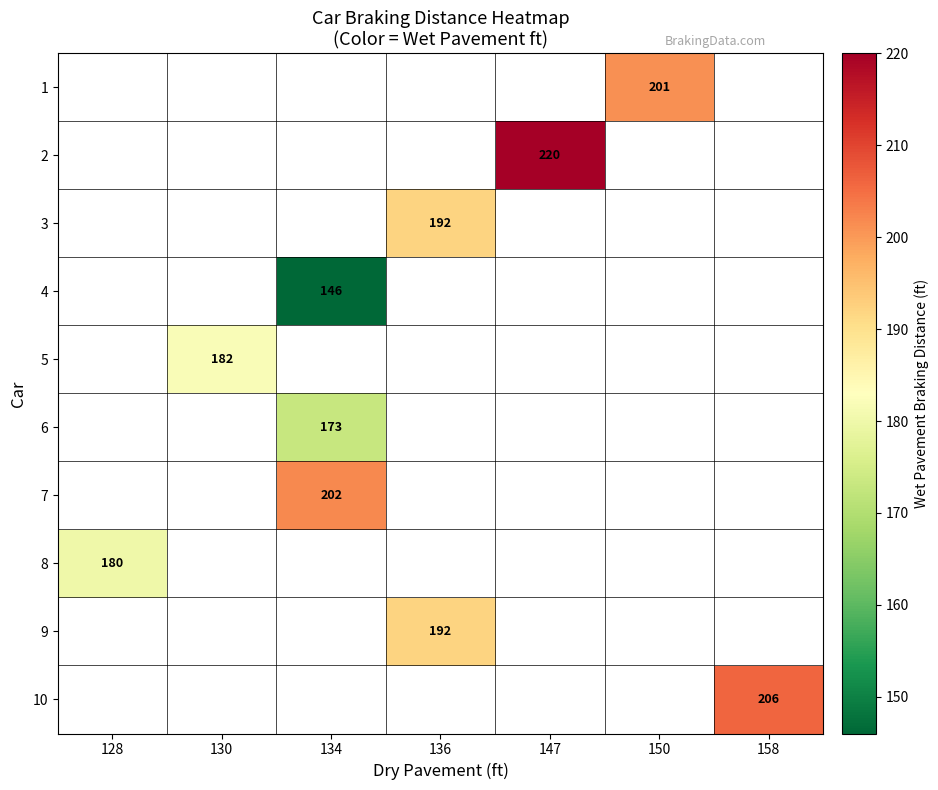

What is the maximum value shown in the chart?

220.0